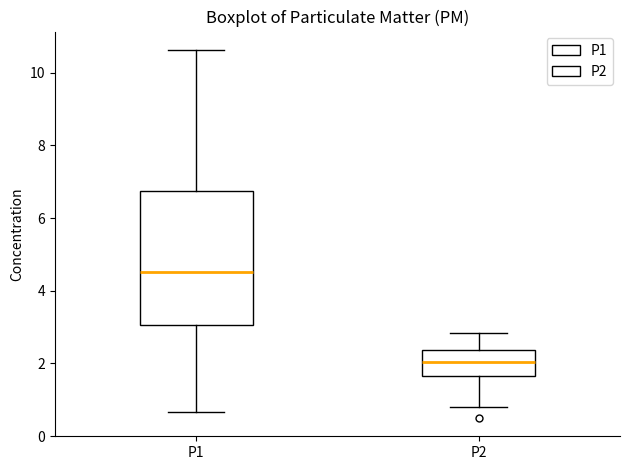

Which box's median line is the lowest?

P2